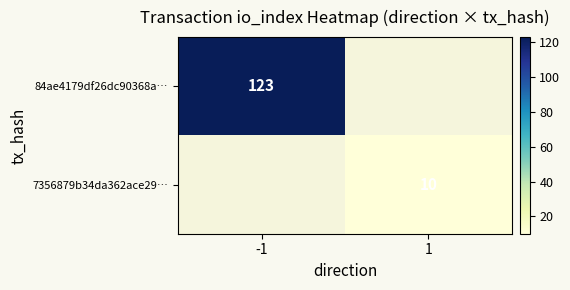

How many categories are shown in the chart?

2